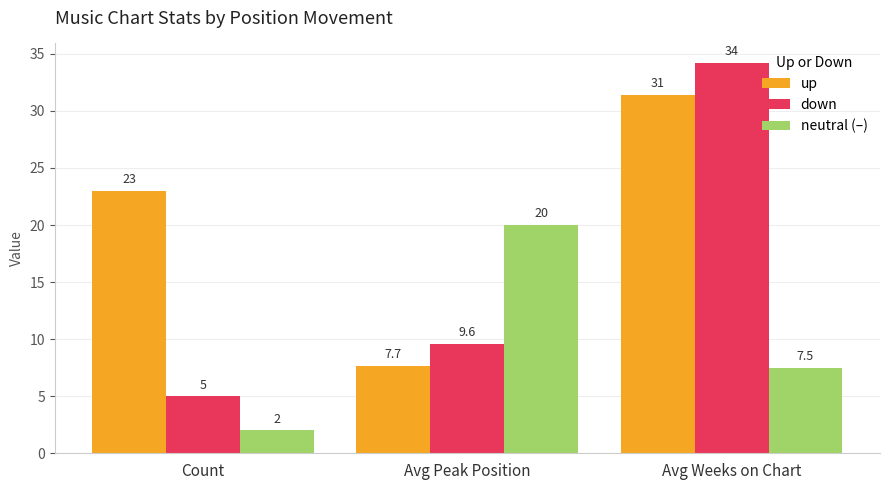

The up series shows 31.4 at Avg Weeks on Chart. True or false?

True